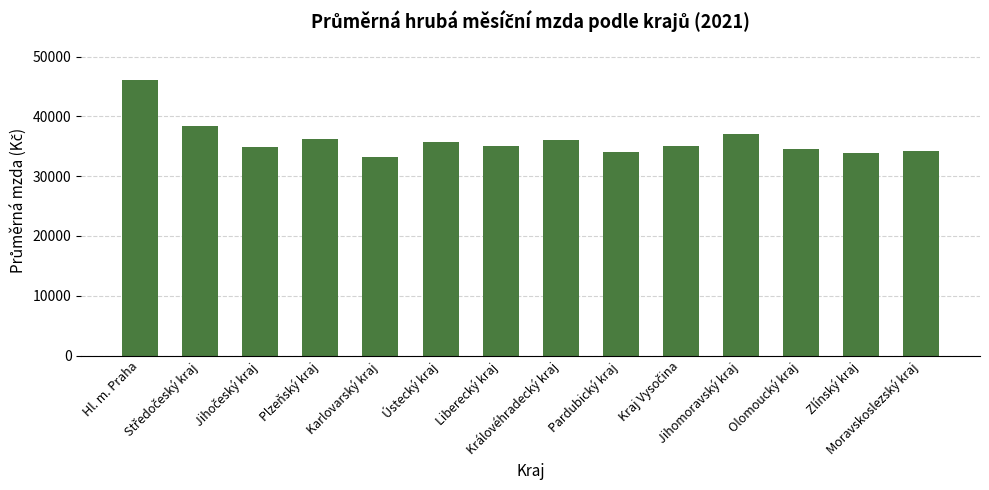

What is the label of the 14th bar from the right?

Hl. m. Praha